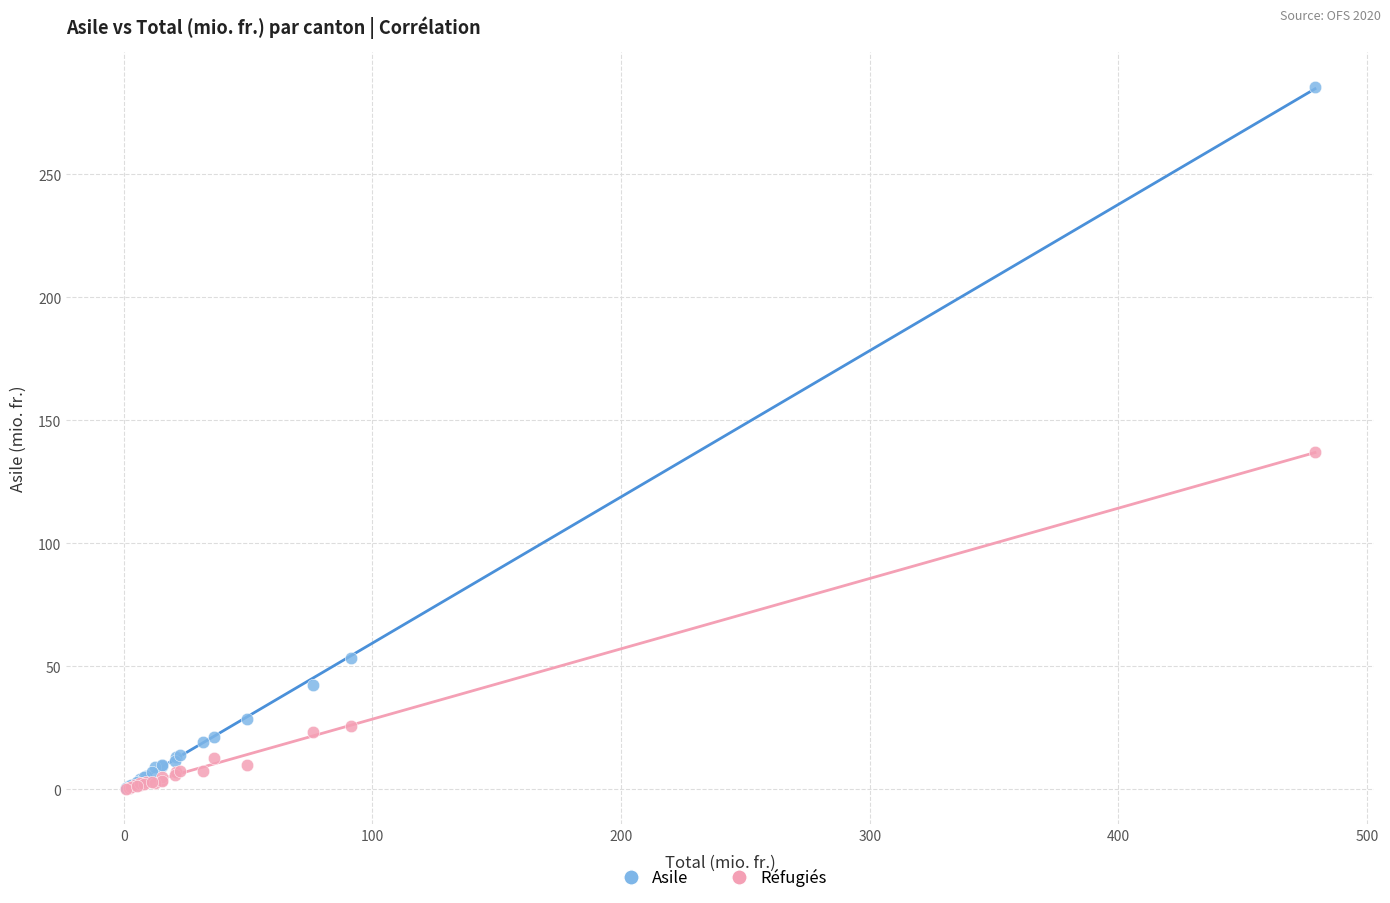

In the Asile series, what Y value is closest to 142?

53.2